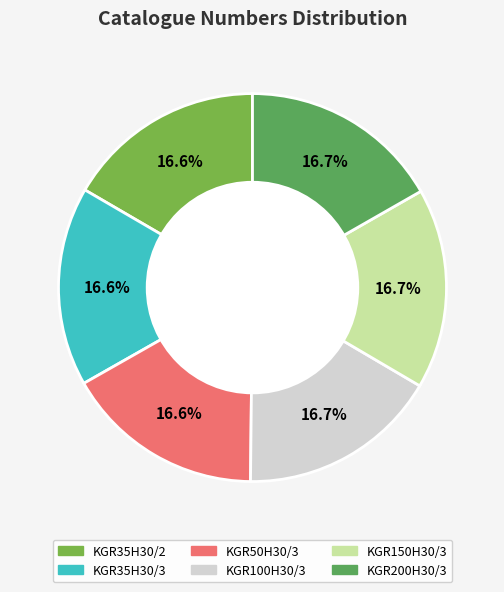

What is the largest slice in the pie chart?

KGR200H30/3